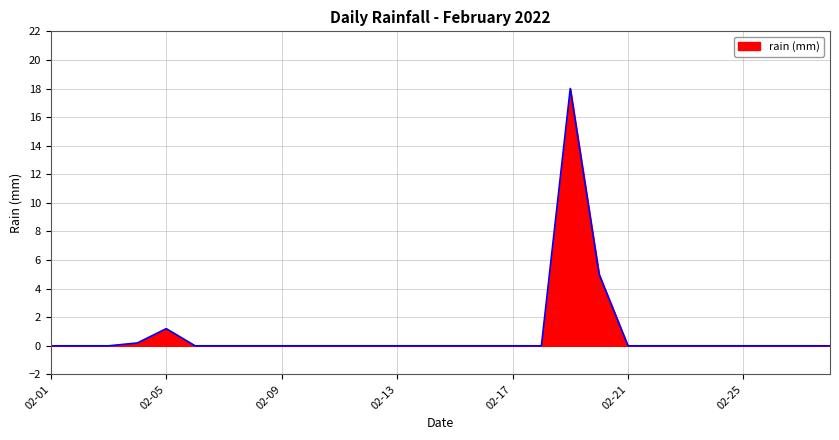

What is the maximum value shown in the chart?

18.0